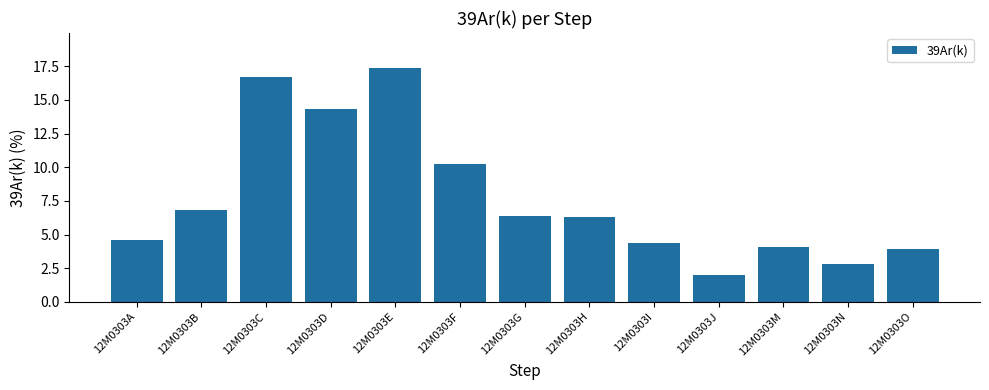

Which label corresponds to the largest value in the chart?

12M0303E